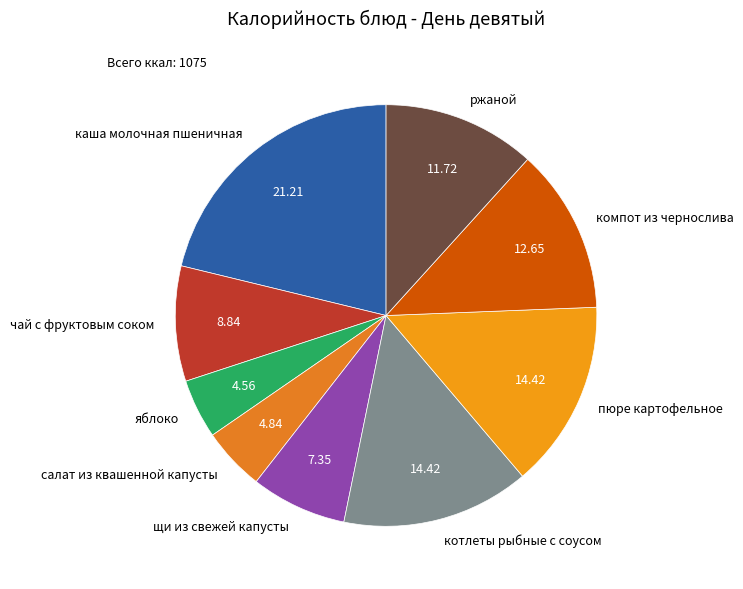

Is it true that щи из свежей капусты is 1% of the pie?

False